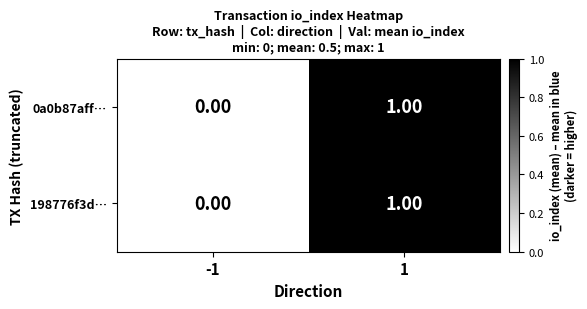

List the labels in order of 198776f3d… value, largest first.

1, -1